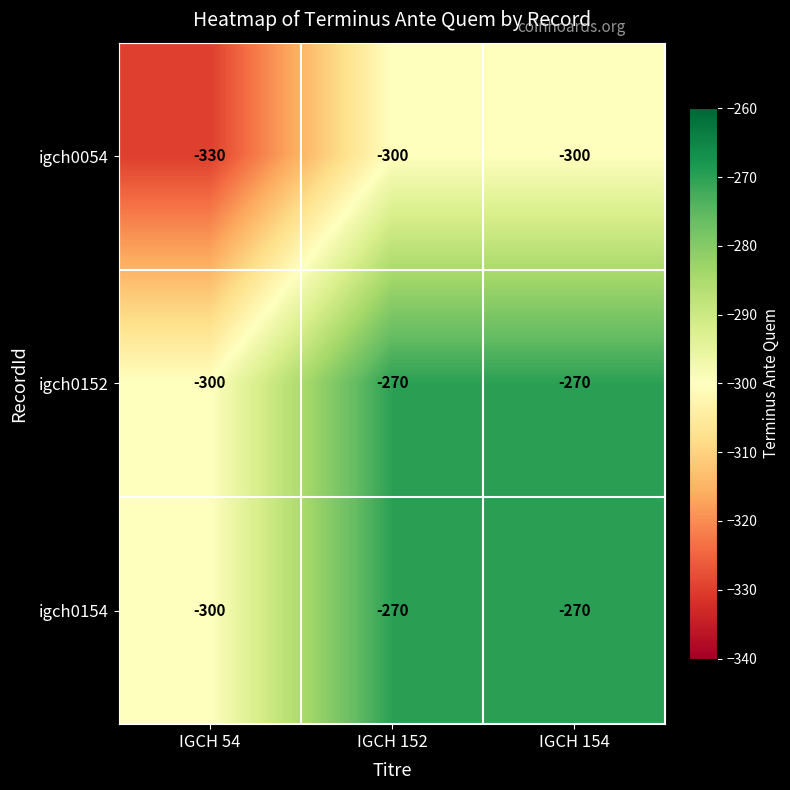

What is the total value across all series at IGCH 154?

-840